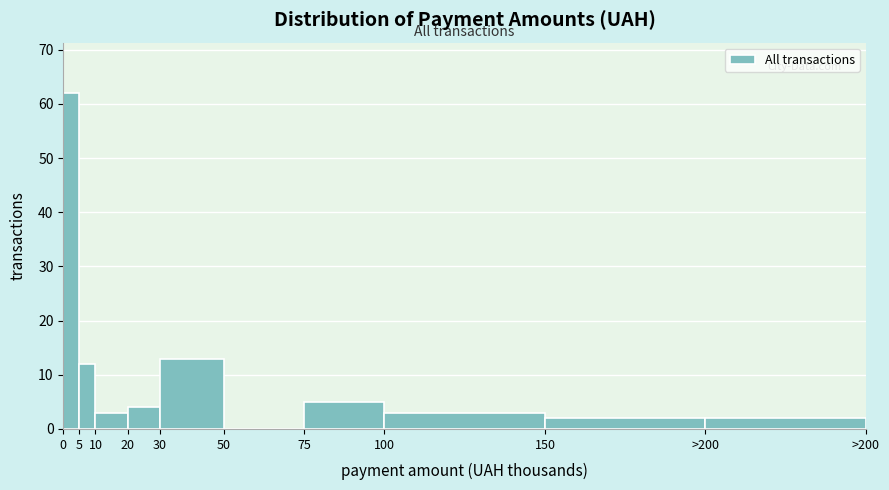

Reading left to right, list all the values displayed in this chart.

0=62	5=12	10=3	20=4	30=13	50=0	75=5	100=3	150=2	>200=2